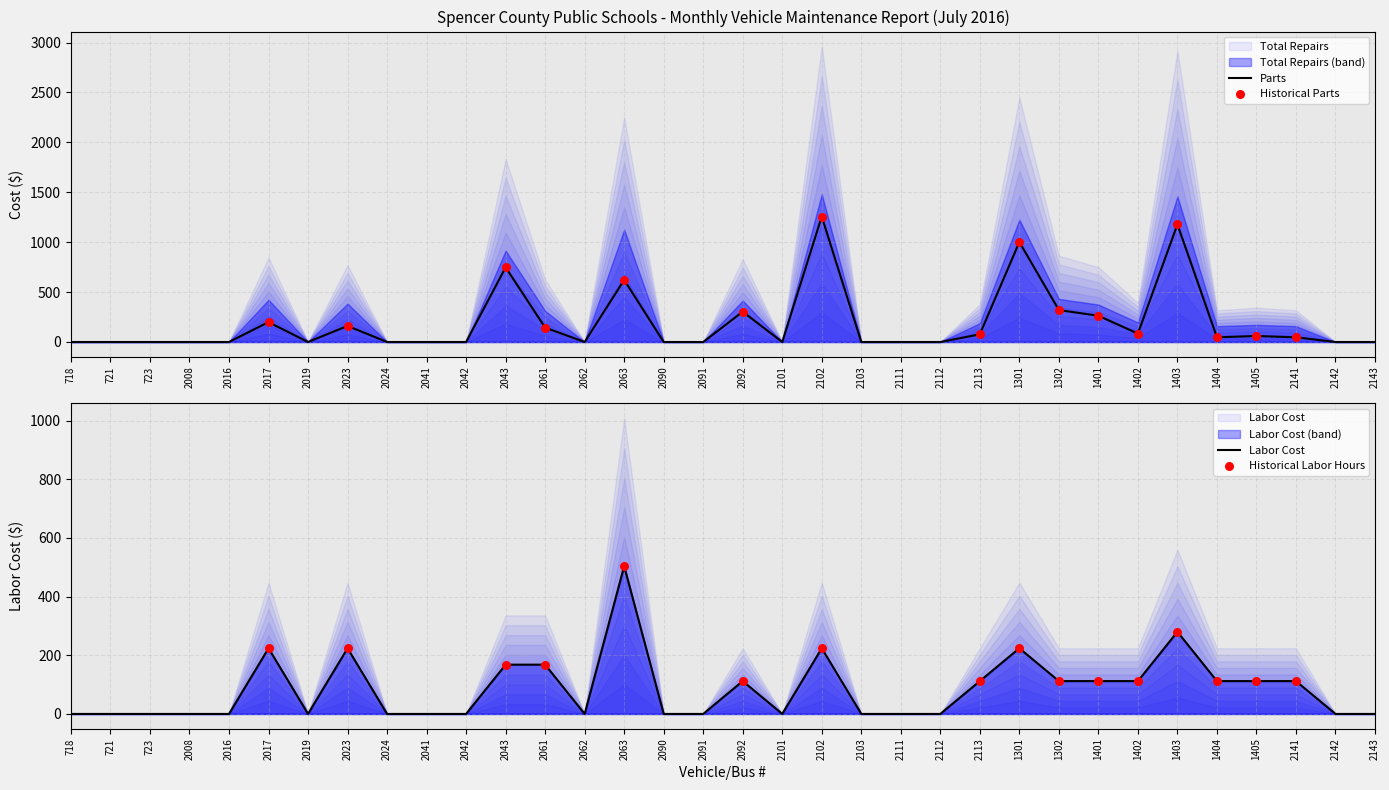

Which series reaches the minimum Y coordinate?

Parts